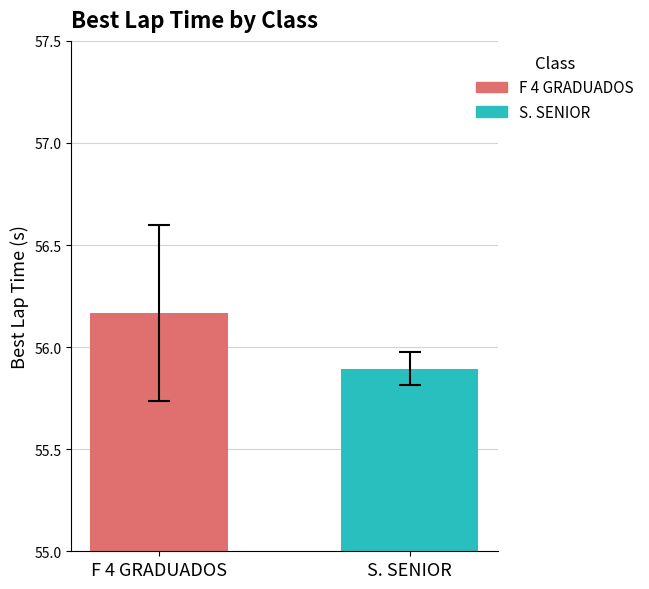

Rank the series by their maximum value, from lowest to highest.

S. SENIOR, F 4 GRADUADOS